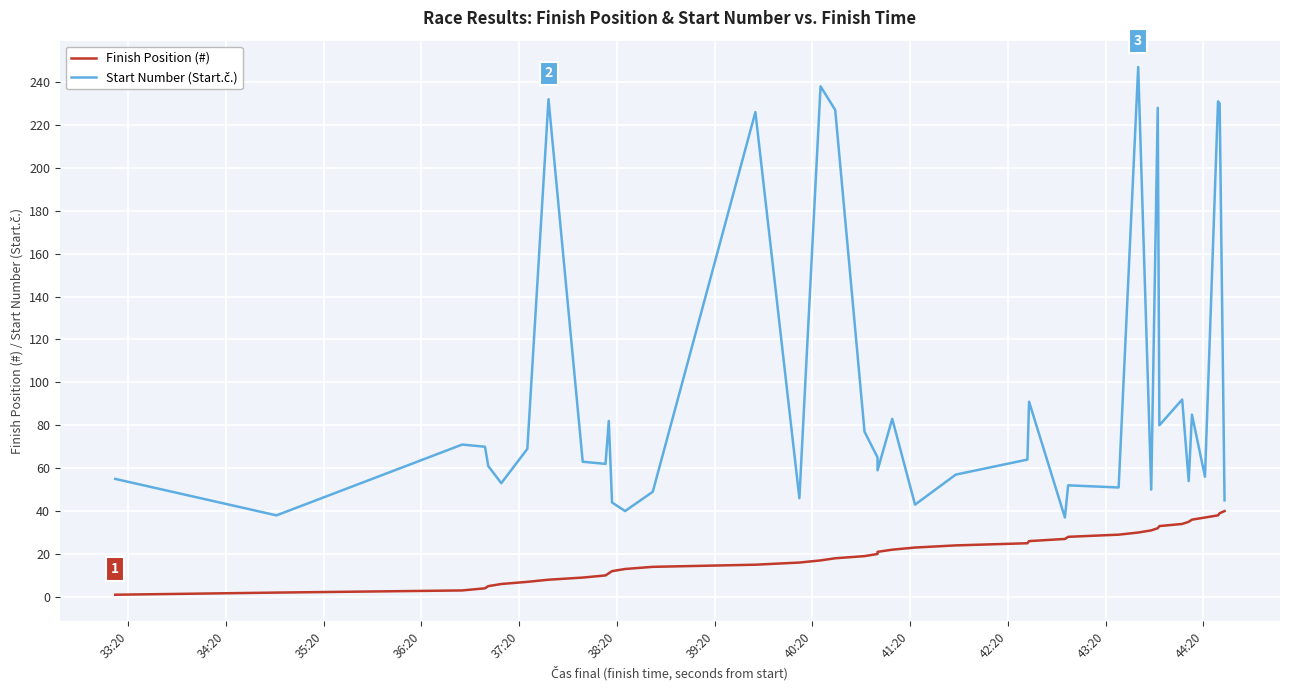

True or false: Start Number (Start.č.) has more than 0 points higher than both neighbors.

True